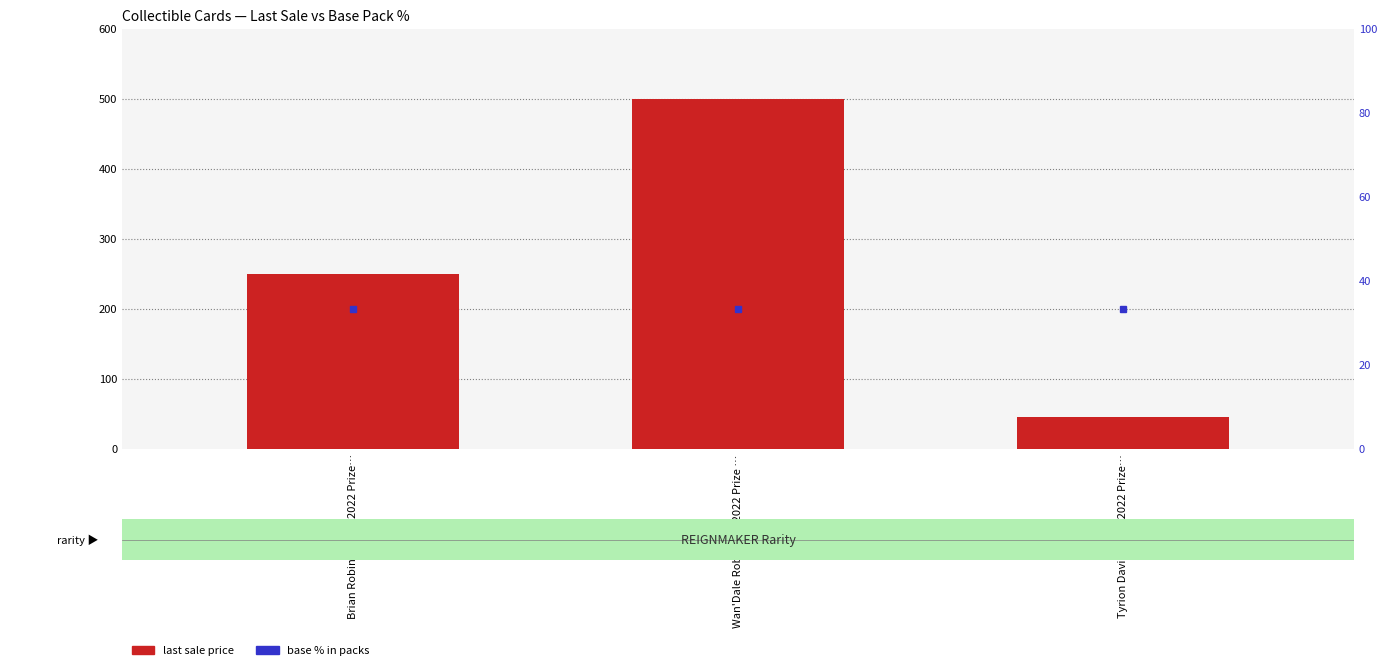

Reading left to right, transcribe all the data shown in this chart.

last sale price: Brian Robinson Jr.: 2022 Prize…=250.0	Wan'Dale Robinson: 2022 Prize …=499.0	Tyrion Davis-Price: 2022 Prize…=45.0
base % in packs: Brian Robinson Jr.: 2022 Prize…=33.3	Wan'Dale Robinson: 2022 Prize …=33.3	Tyrion Davis-Price: 2022 Prize…=33.3